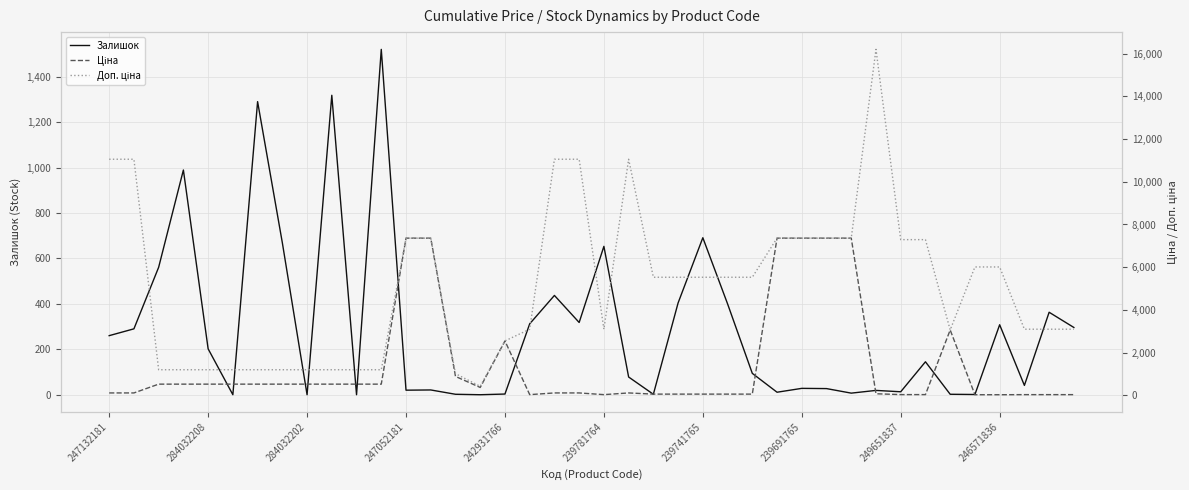

Which category has the highest value in the Доп. ціна series?

31